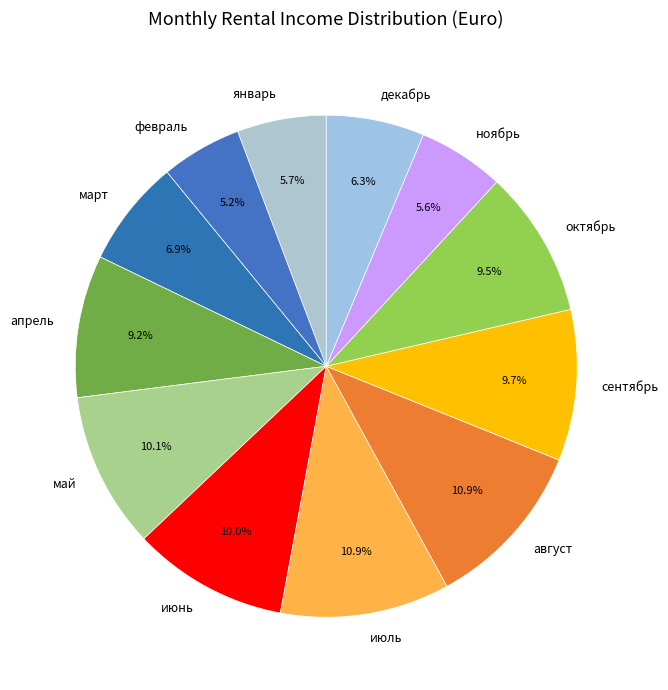

How much of the chart is everything except апрель?

90.8%